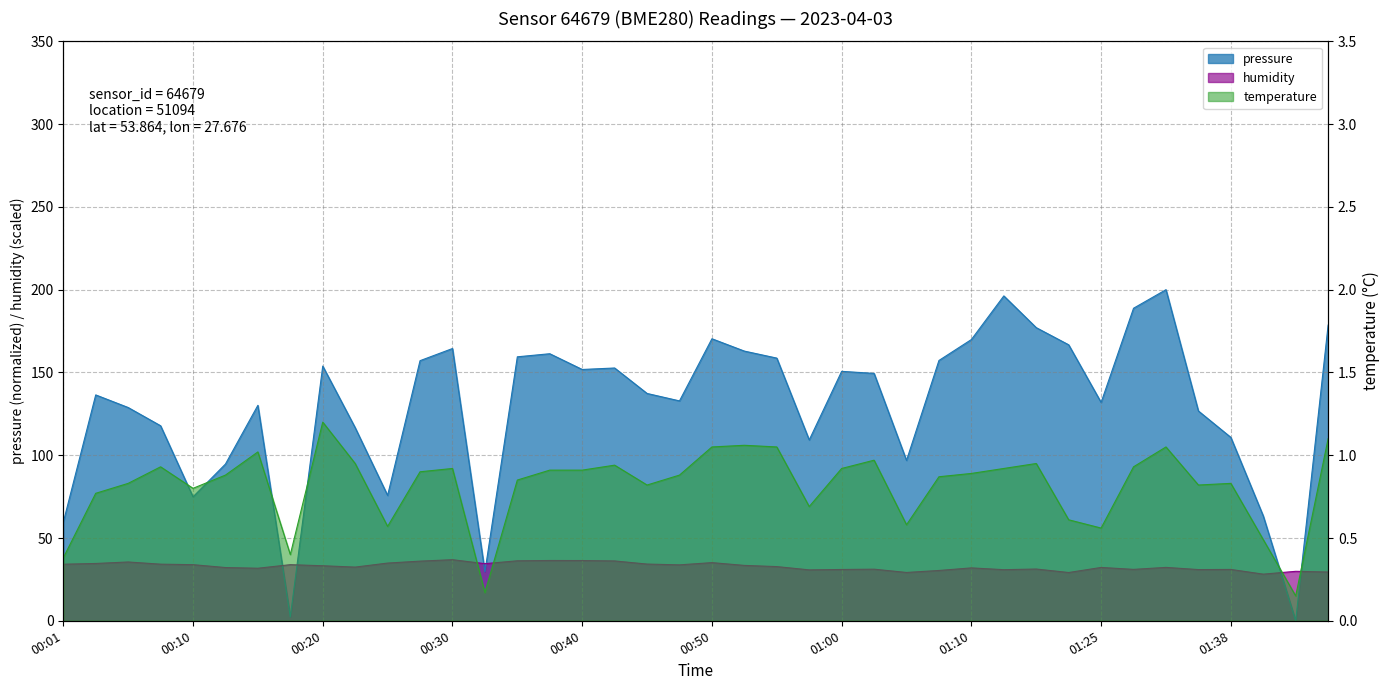

True or false: pressure has a value of 29.6 at 00:32.

True